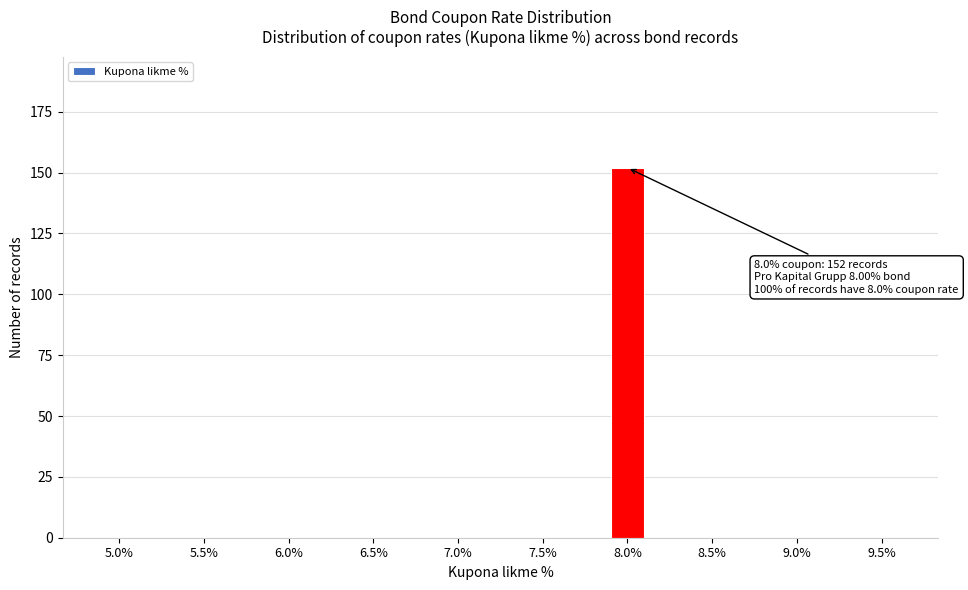

Reading left to right, list all the values displayed in this chart.

5.0%=0	5.5%=0	6.0%=0	6.5%=0	7.0%=0	7.5%=0	8.0%=152	8.5%=0	9.0%=0	9.5%=0